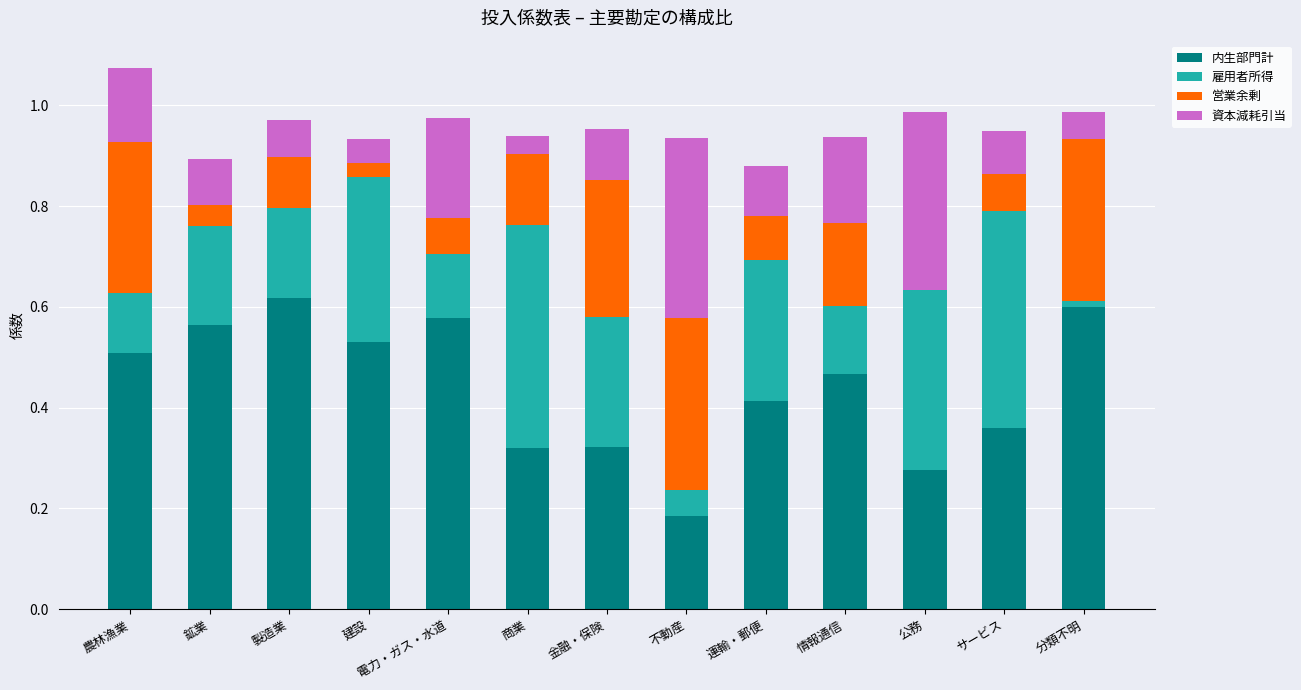

What are all the series names shown in the legend?

内生部門計, 雇用者所得, 営業余剰, 資本減耗引当